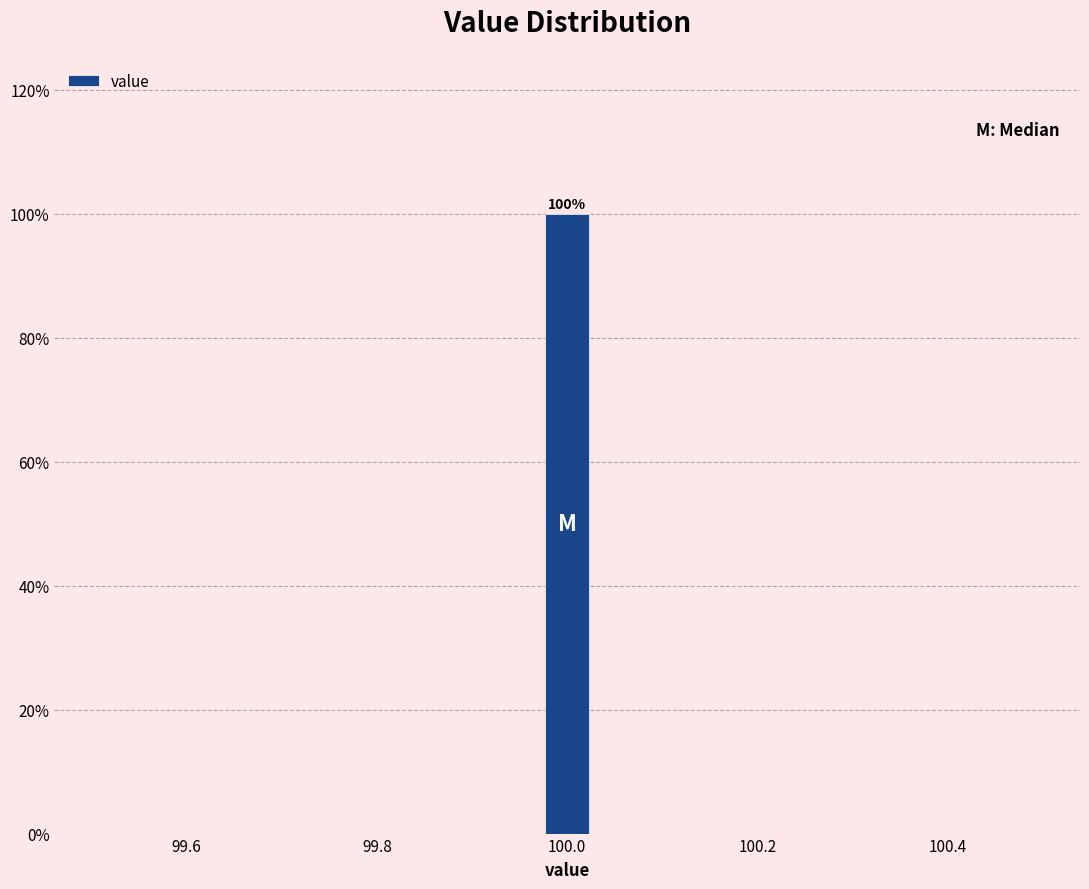

Read against the x-axis, roughly where is the centre of the tallest bar?

100.00